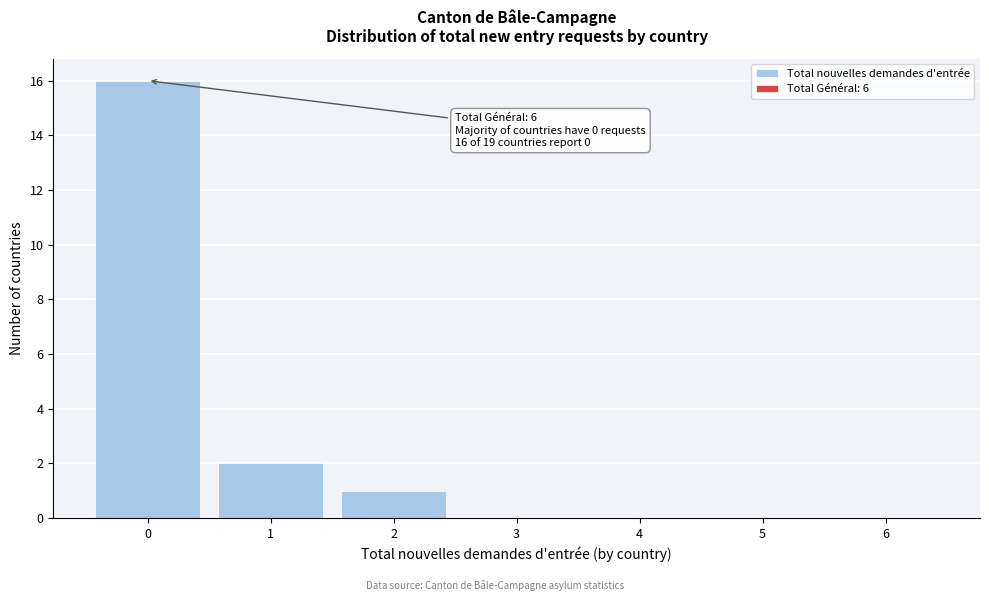

Which range on the x-axis has the tallest bar?

-0.5 to 0.5